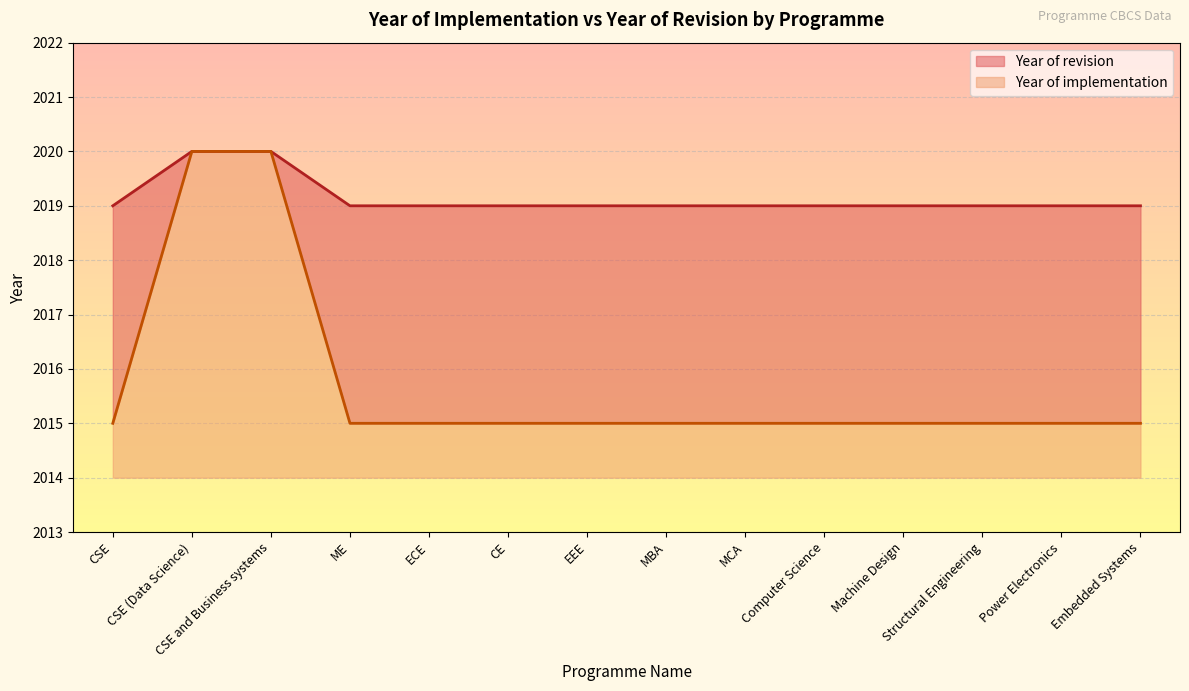

How many Year of implementation values are between 2015 and 2016?

12